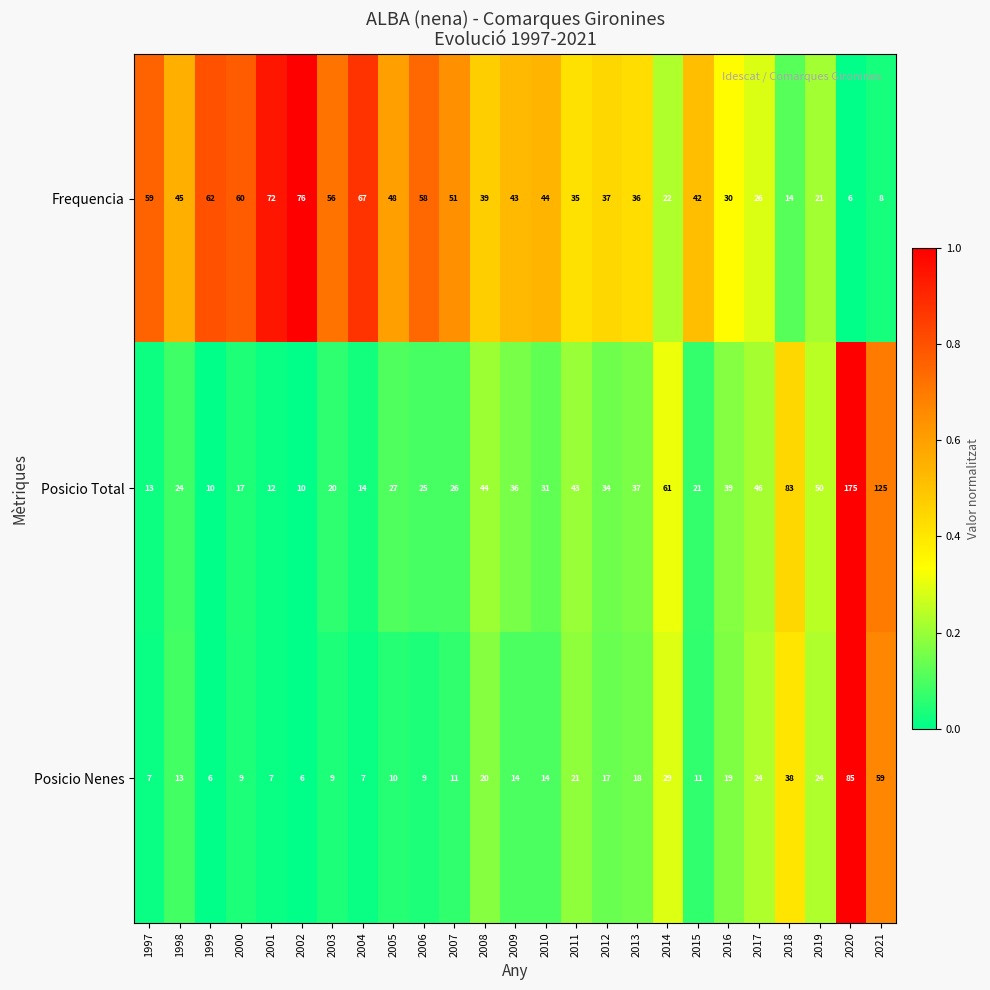

The value of Posicio Total at 2017 is 71. True or false?

False